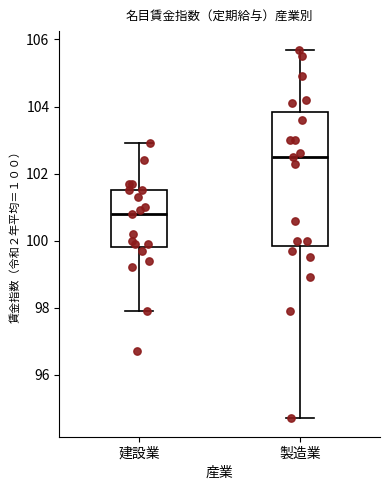

Reading left to right, read every box against the y-axis: the position of its median line, the range the box covers, and the ends of its whiskers. The values are not printed on the chart, so give them approximately, as read against the axis.

建設業: median 100.8, box 99.8 to 101.6, whiskers 98.0 to 103.0
製造業: median 102.6, box 99.8 to 103.8, whiskers 94.8 to 105.8